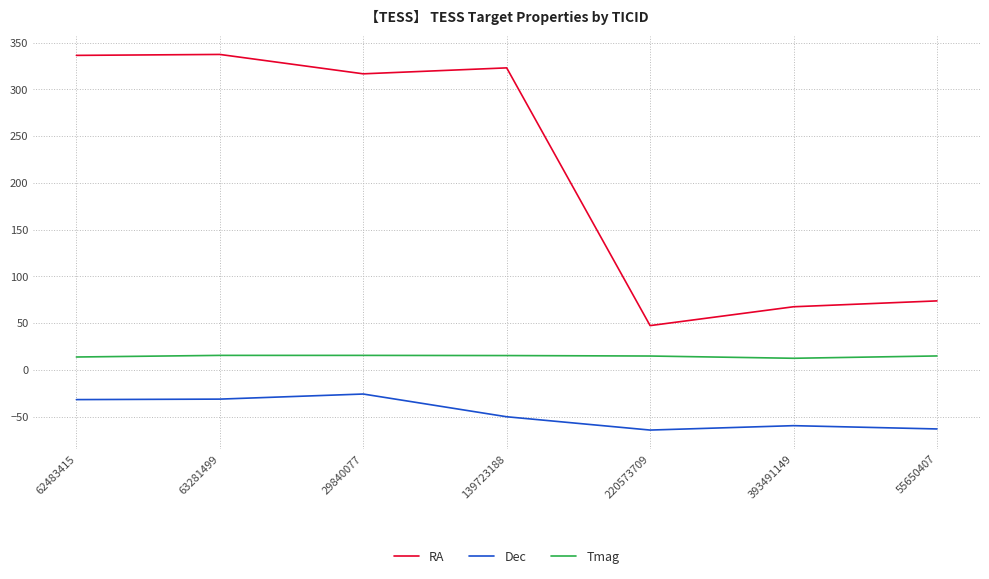

Between 63281499 and 220573709, which series saw the biggest shift?

RA